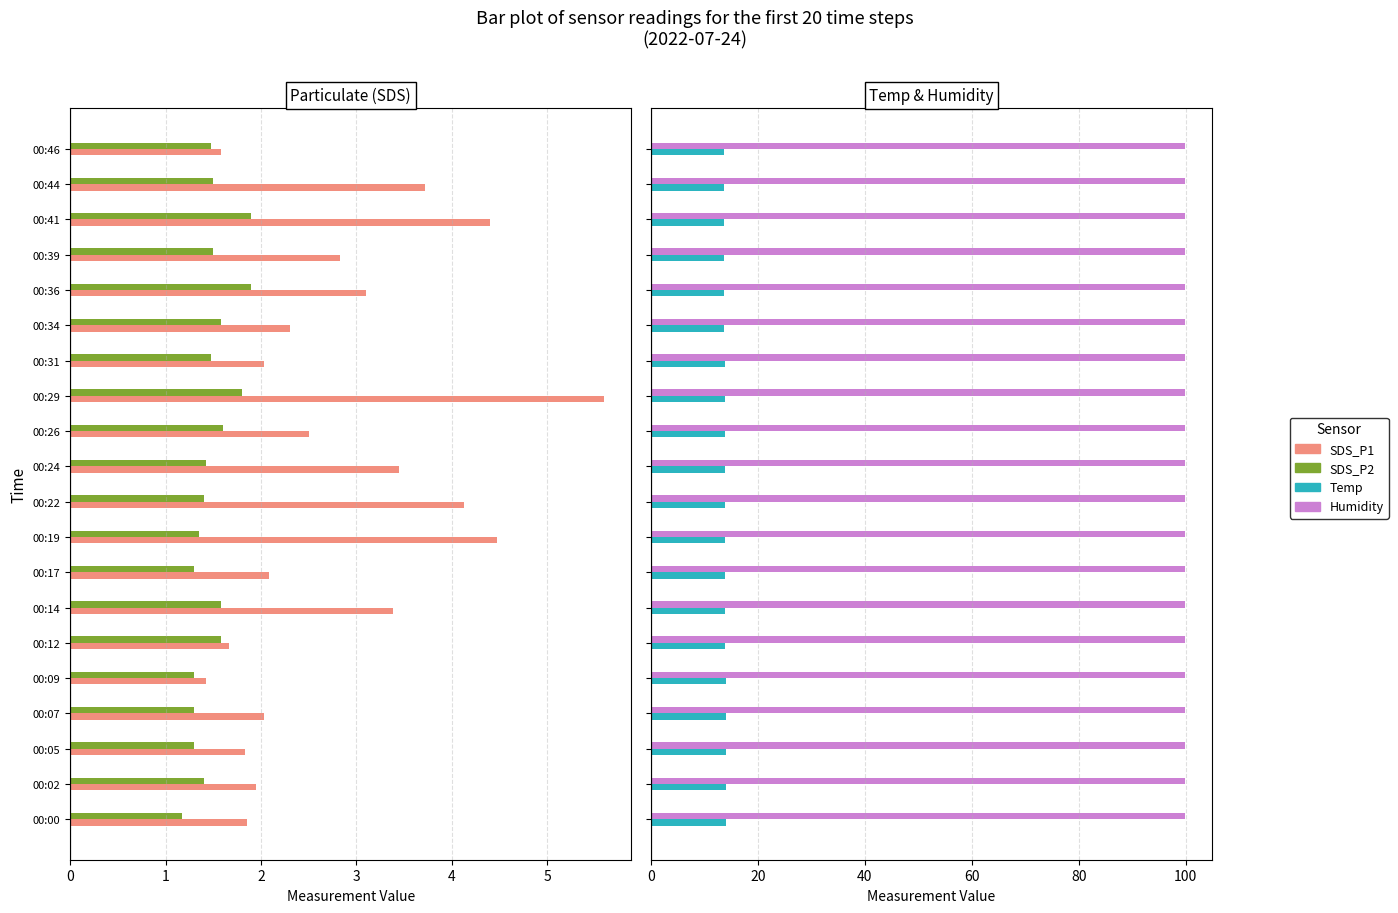

What is the difference between the second highest and second lowest values in the SDS_P2 series?

0.6